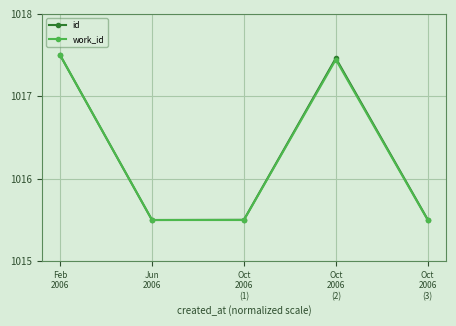

What is the value of the work_id point at the 2nd from the left?

1015.5